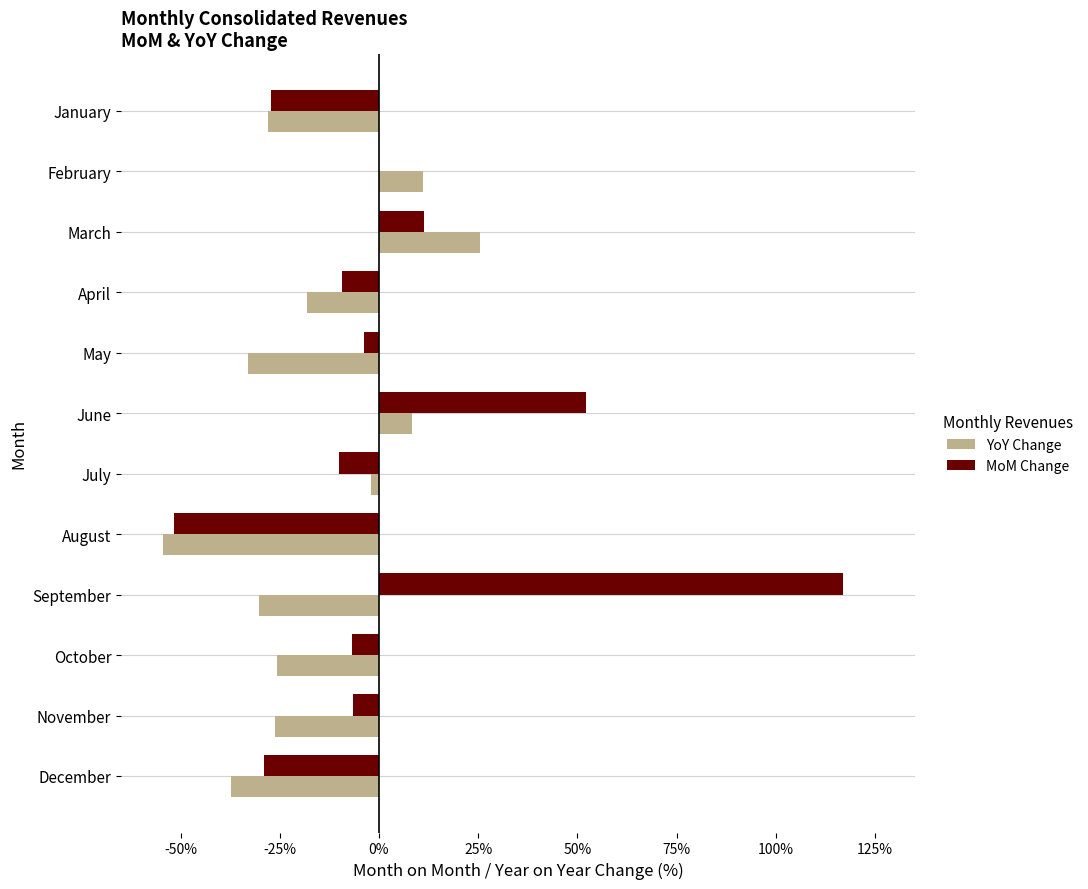

What is the minimum value shown in the chart?

-0.5